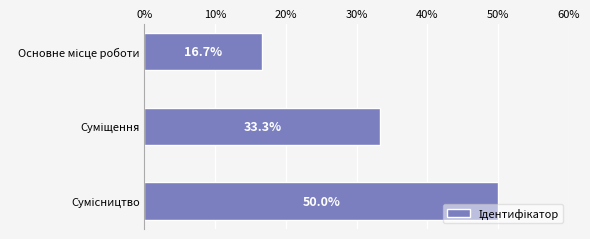

What is the difference between the second highest and minimum values?

16.7